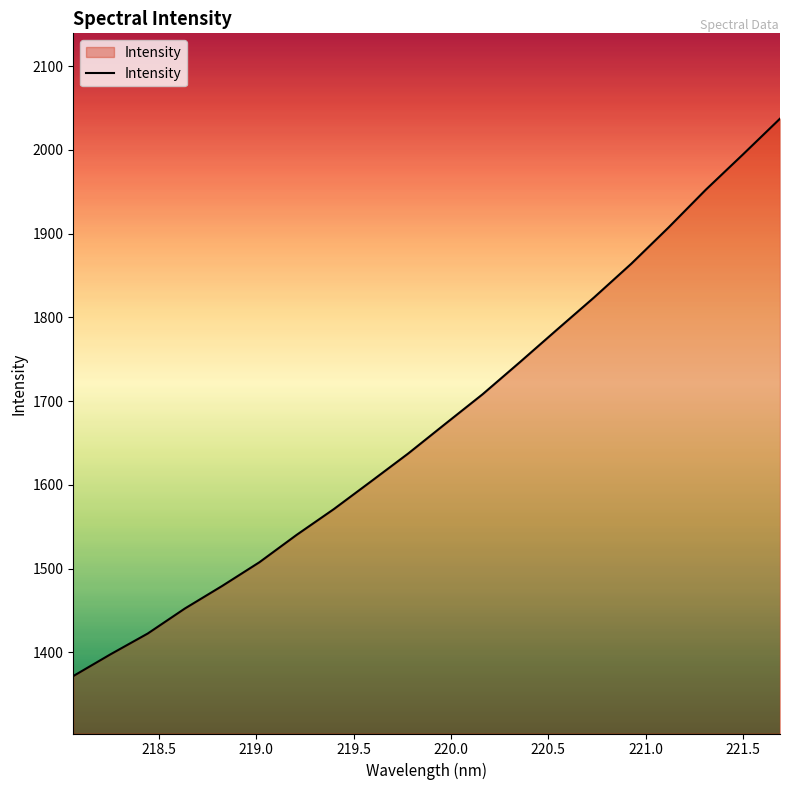

What is the difference between the maximum and minimum values?

665.5